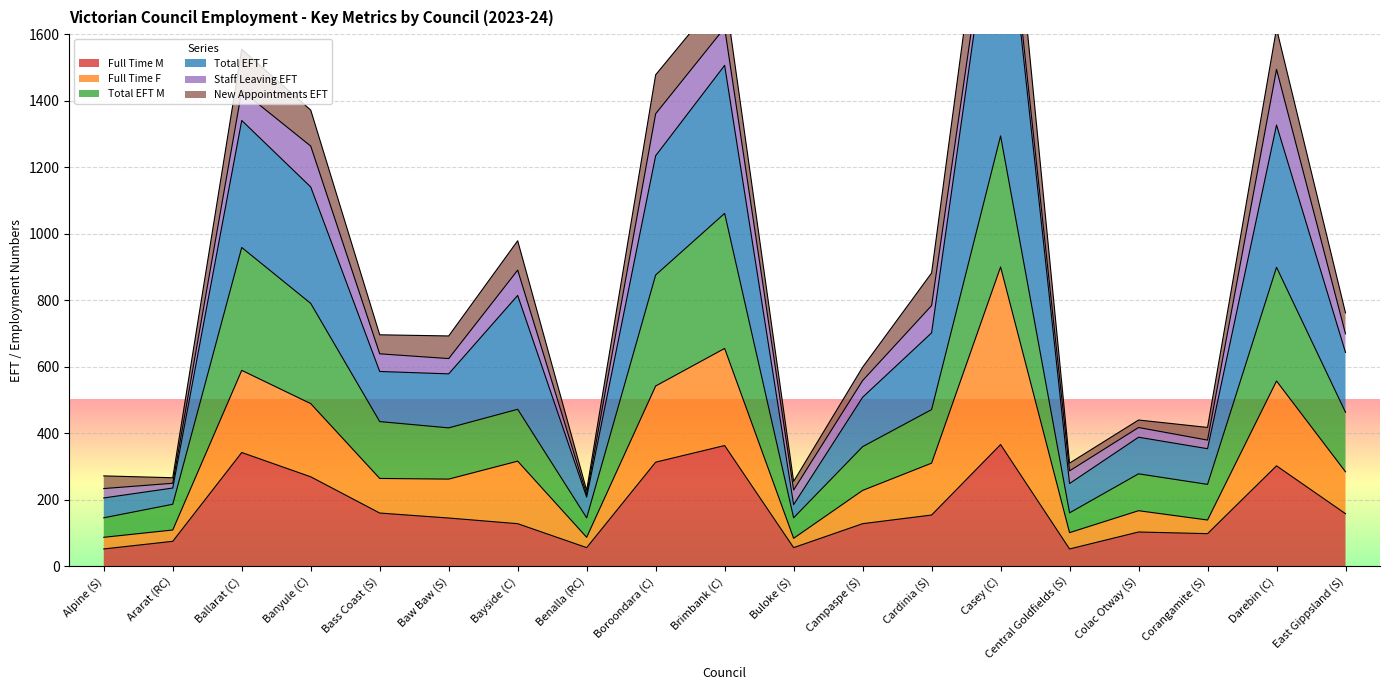

How many interior local valleys does the Total EFT M series have?

5